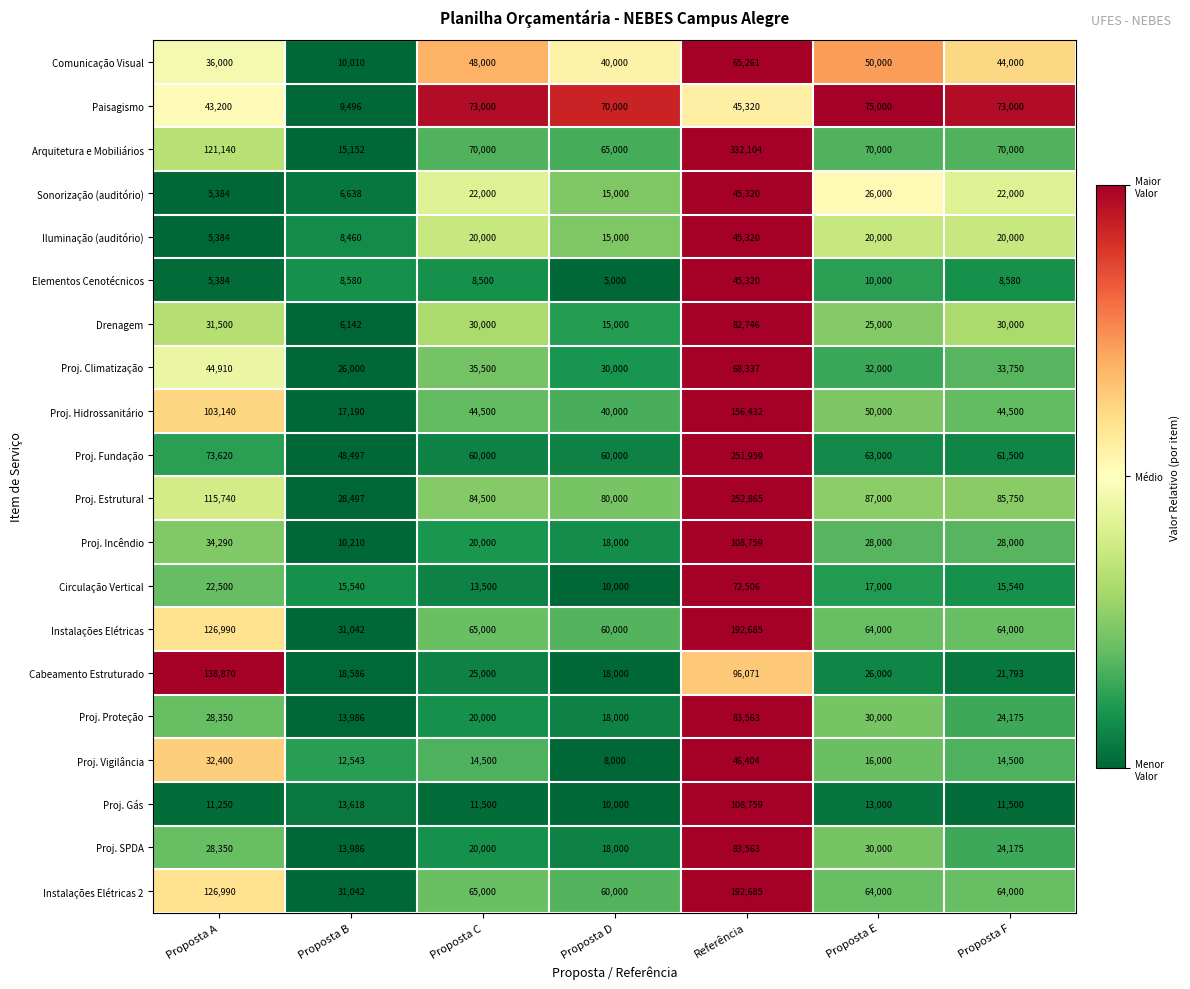

The Proj. Proteção series shows 13986 at Proposta B. True or false?

True